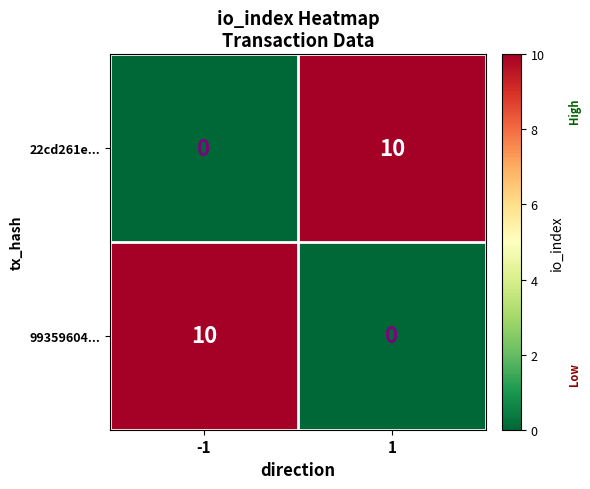

What is the total value across all series at 1?

10